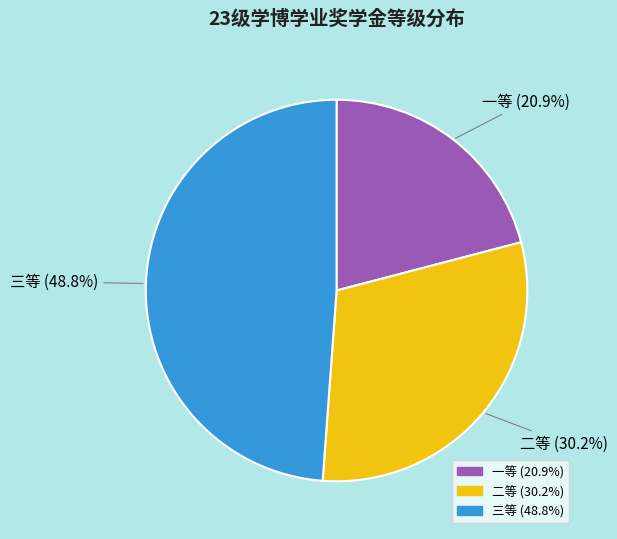

To the nearest percent, what percentage of the pie is 三等?

49%